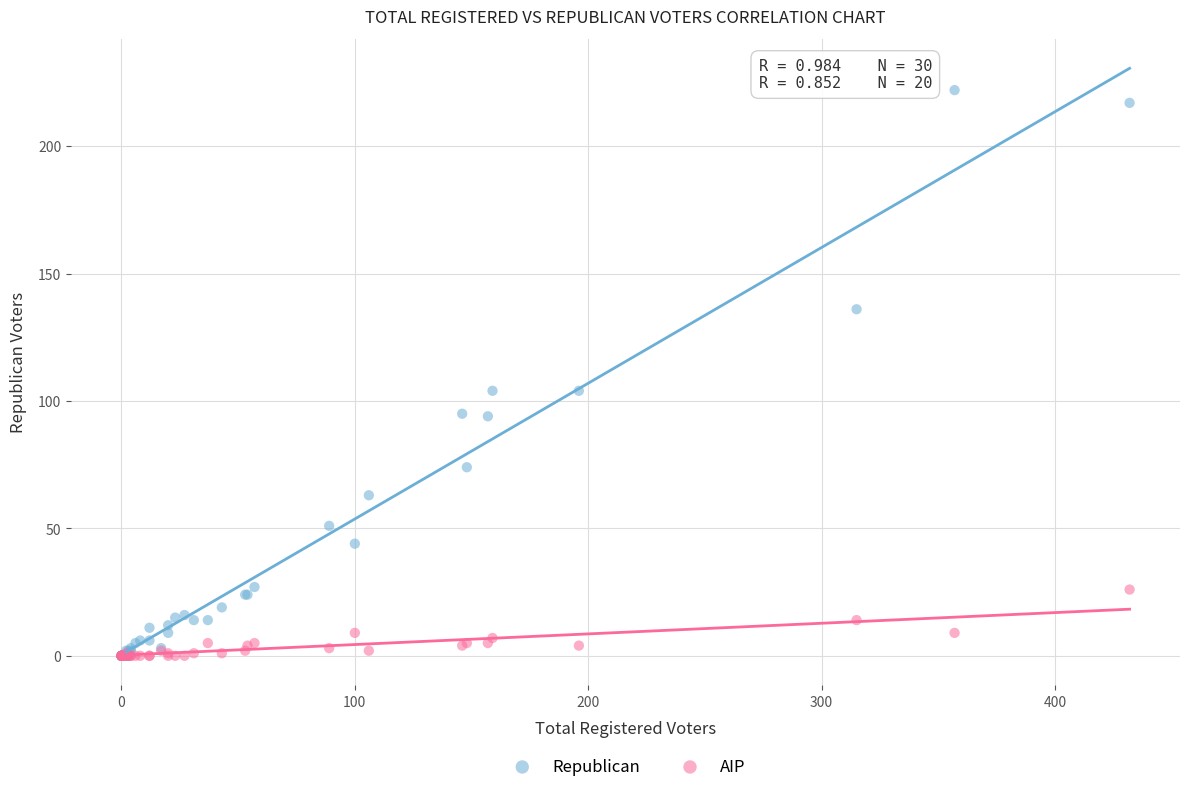

Which series reaches the maximum Y coordinate?

Republican